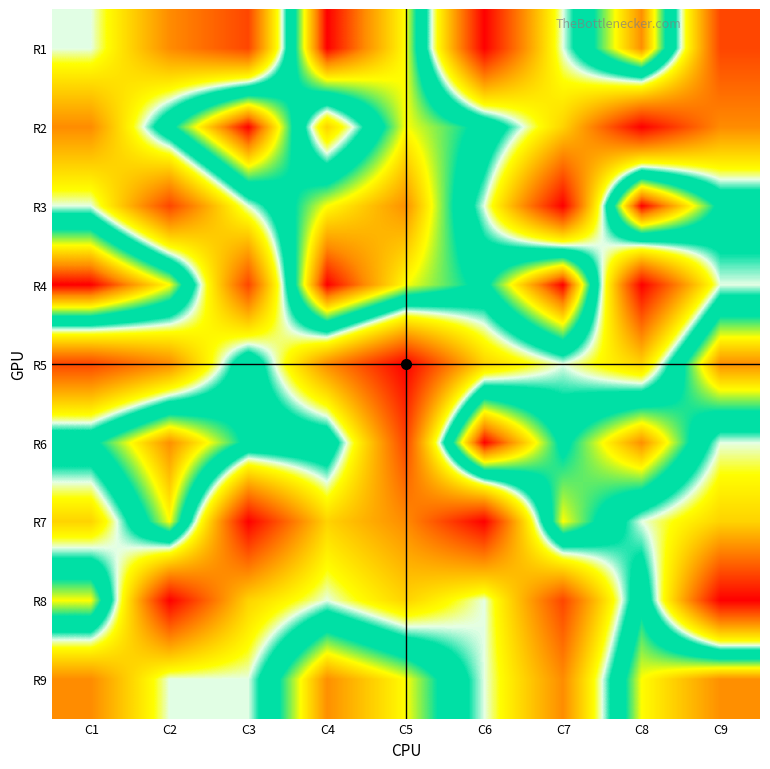

Reading left to right, what are all the values shown in this chart?

R1: C1=0.5	C2=0.2	C3=0.1	C4=1.0	C5=0.8	C6=0.0	C7=0.5	C8=0.9	C9=0.1
R2: C1=0.2	C2=0.6	C3=1.0	C4=0.4	C5=0.8	C6=0.6	C7=0.4	C8=0.0	C9=0.2
R3: C1=0.5	C2=0.1	C3=0.5	C4=0.8	C5=0.9	C6=0.5	C7=0.0	C8=1.0	C9=0.6
R4: C1=1.0	C2=0.8	C3=0.1	C4=1.0	C5=0.8	C6=0.6	C7=1.0	C8=0.0	C9=0.5
R5: C1=0.1	C2=0.2	C3=0.6	C4=0.2	C5=0.0	C6=0.4	C7=0.5	C8=0.4	C9=0.9
R6: C1=0.6	C2=0.9	C3=0.6	C4=0.6	C5=0.1	C6=1.0	C7=0.6	C8=0.9	C9=0.5
R7: C1=0.4	C2=0.8	C3=0.0	C4=0.4	C5=0.2	C6=0.0	C7=0.8	C8=0.5	C9=0.4
R8: C1=0.8	C2=0.0	C3=0.4	C4=0.5	C5=0.4	C6=0.5	C7=0.1	C8=0.6	C9=0.0
R9: C1=0.2	C2=0.5	C3=0.5	C4=0.9	C5=0.8	C6=0.5	C7=0.2	C8=0.8	C9=0.9